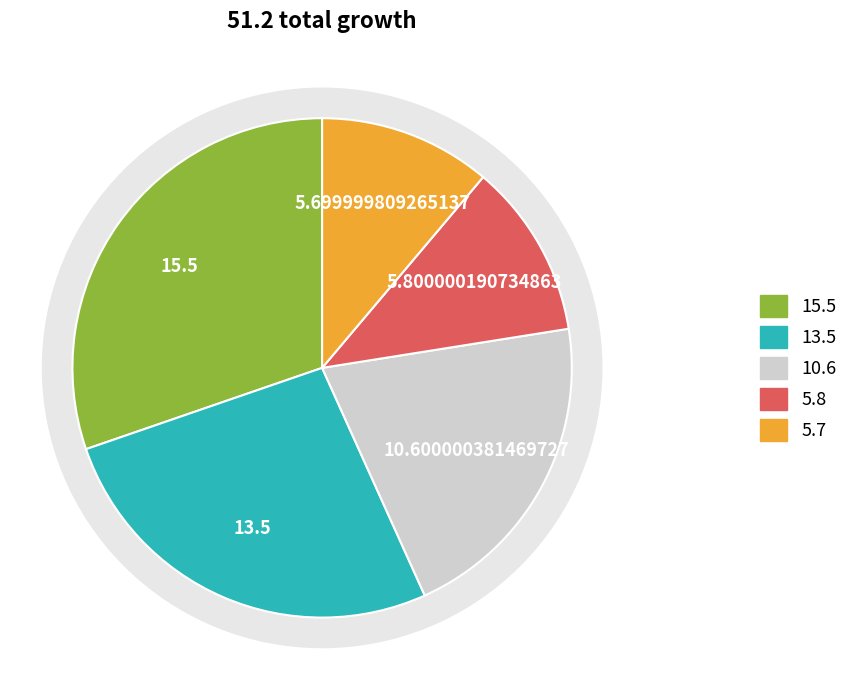

Is there a majority slice in this chart?

No